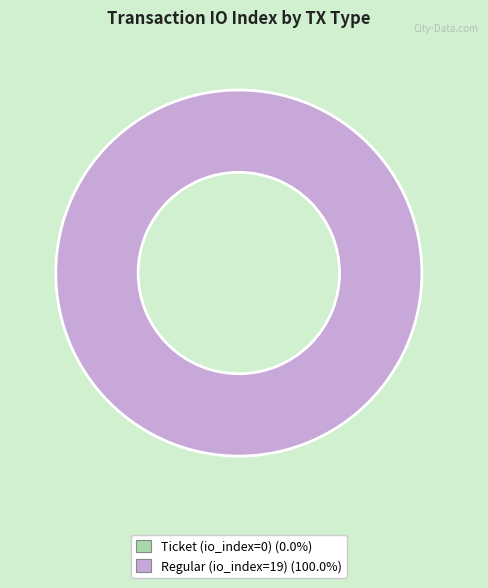

Which category has the biggest portion of the pie?

Regular (io_index=19)